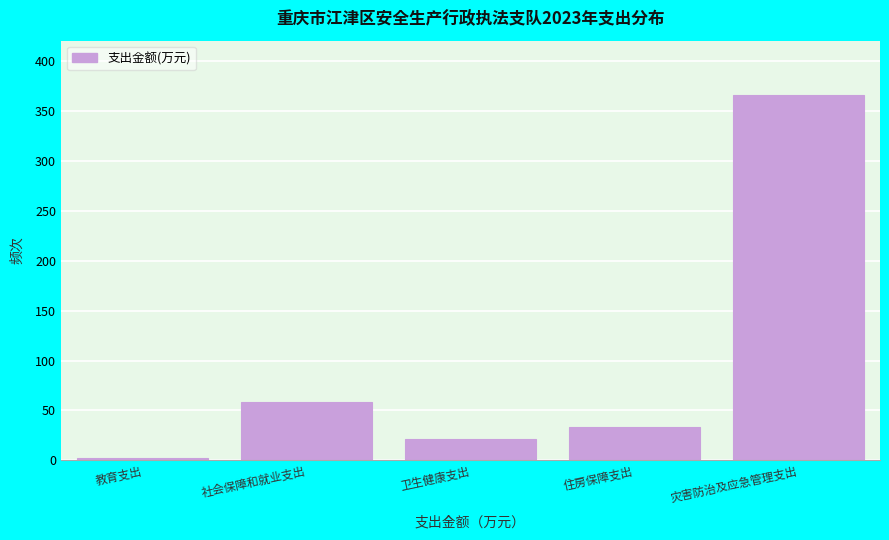

Reading left to right, extract all data points from this chart.

教育支出=2.4	社会保障和就业支出=58.1	卫生健康支出=21.9	住房保障支出=33.5	灾害防治及应急管理支出=365.3